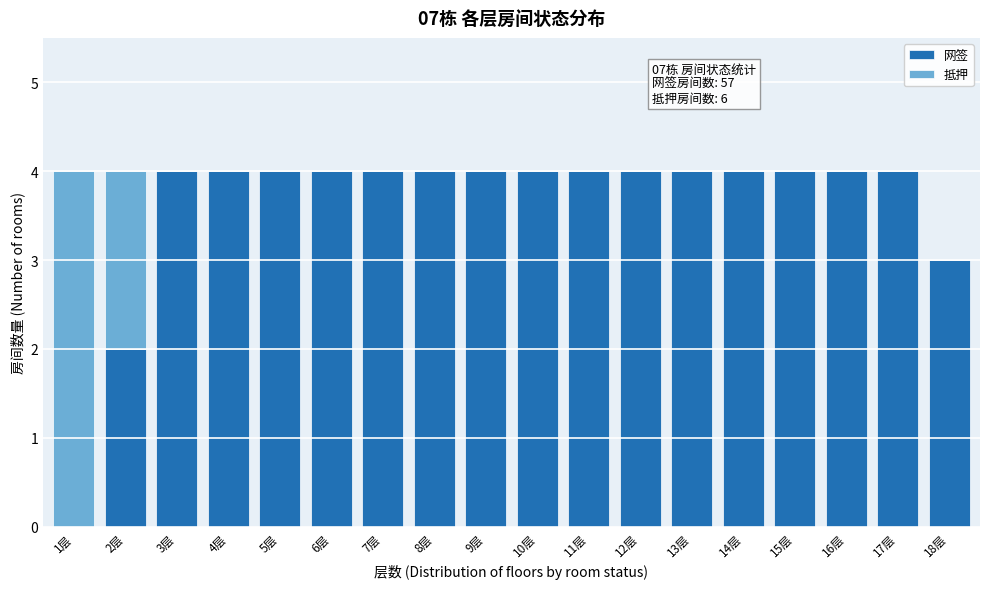

What is the sum of all 网签 values?

65